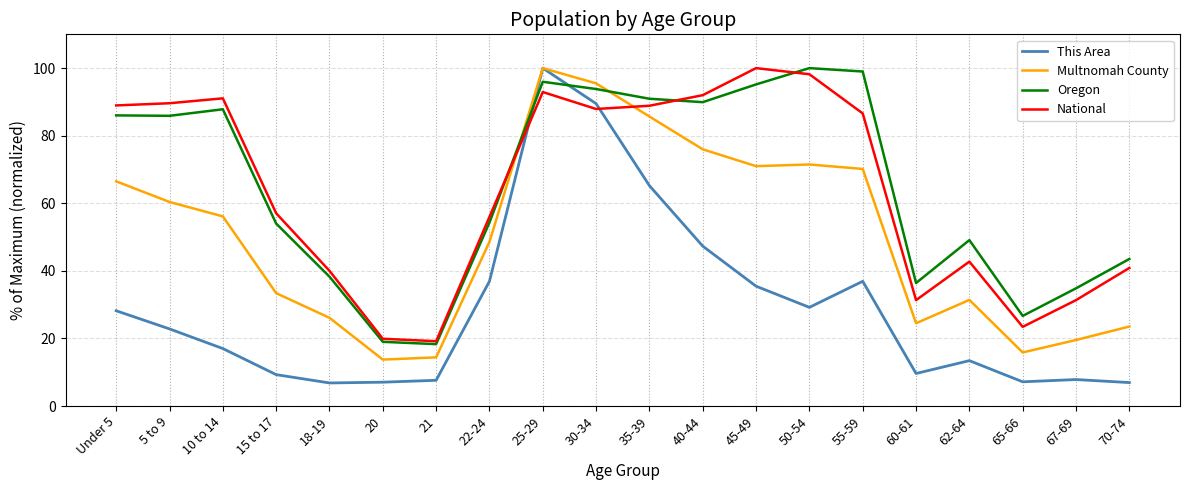

Where is Multnomah County nearest to the value 56?

10 to 14